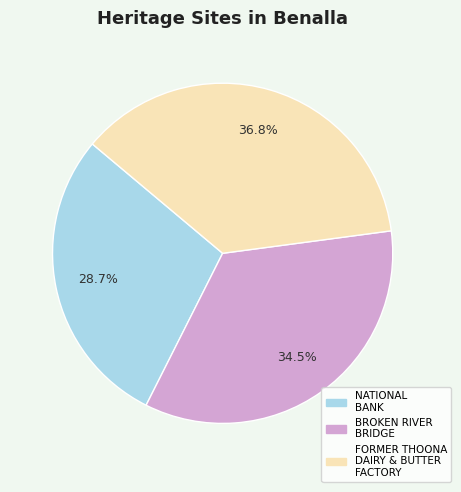

To the nearest percent, what is the average slice percentage?

33%